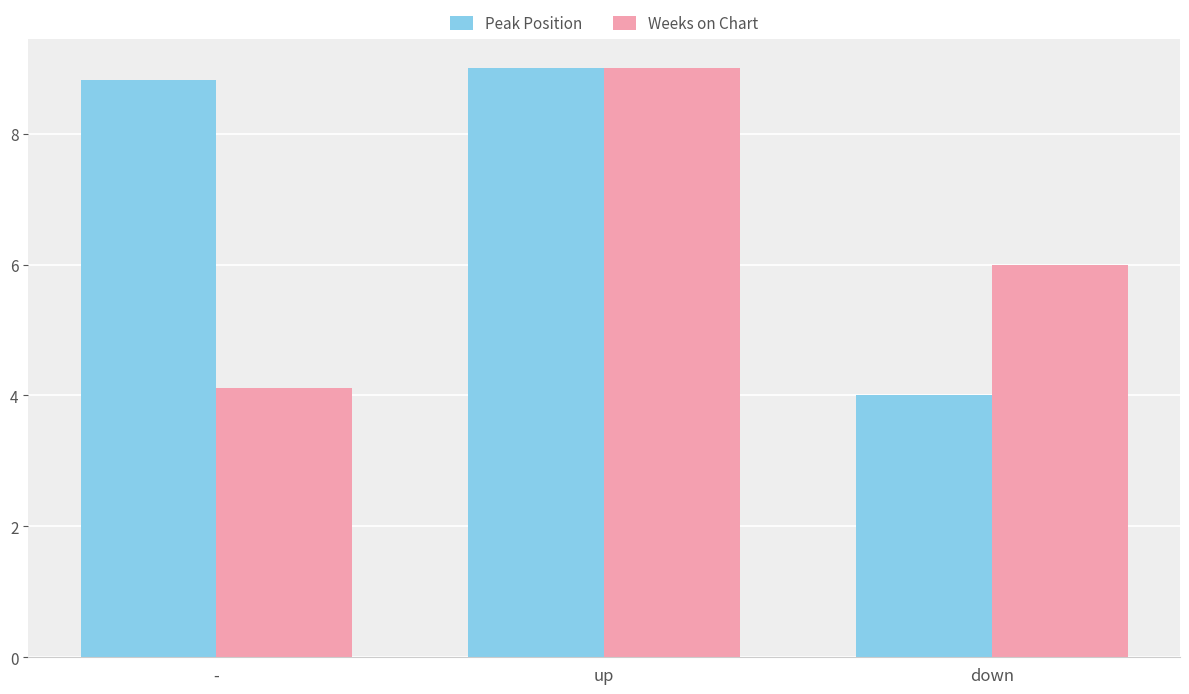

What is the difference between the maximum and minimum values in the Peak Position series?

5.0